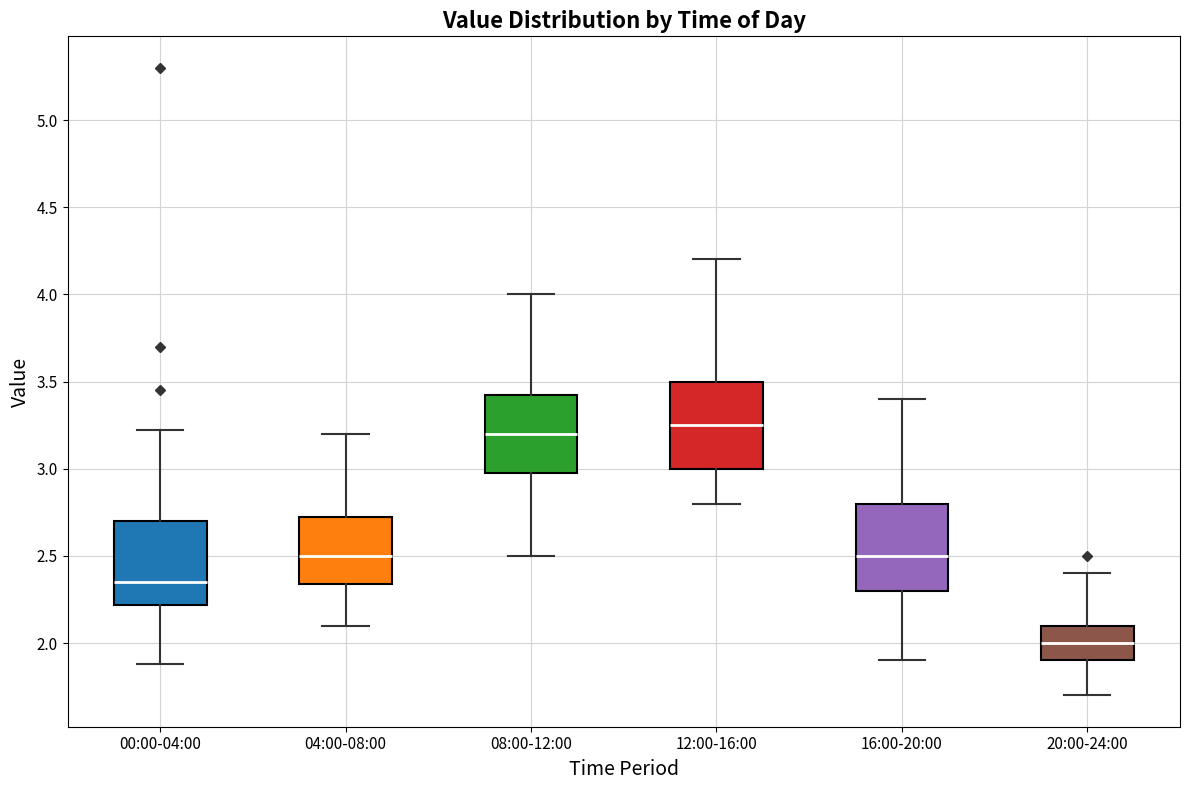

Reading left to right, read every box against the y-axis: the position of its median line, the range the box covers, and the ends of its whiskers. The values are not printed on the chart, so give them approximately, as read against the axis.

00:00-04:00: median 2.35, box 2.20 to 2.70, whiskers 1.90 to 3.20
04:00-08:00: median 2.50, box 2.35 to 2.75, whiskers 2.10 to 3.20
08:00-12:00: median 3.20, box 3.00 to 3.45, whiskers 2.50 to 4.00
12:00-16:00: median 3.25, box 3.00 to 3.50, whiskers 2.80 to 4.20
16:00-20:00: median 2.50, box 2.30 to 2.80, whiskers 1.90 to 3.40
20:00-24:00: median 2.00, box 1.90 to 2.10, whiskers 1.70 to 2.40